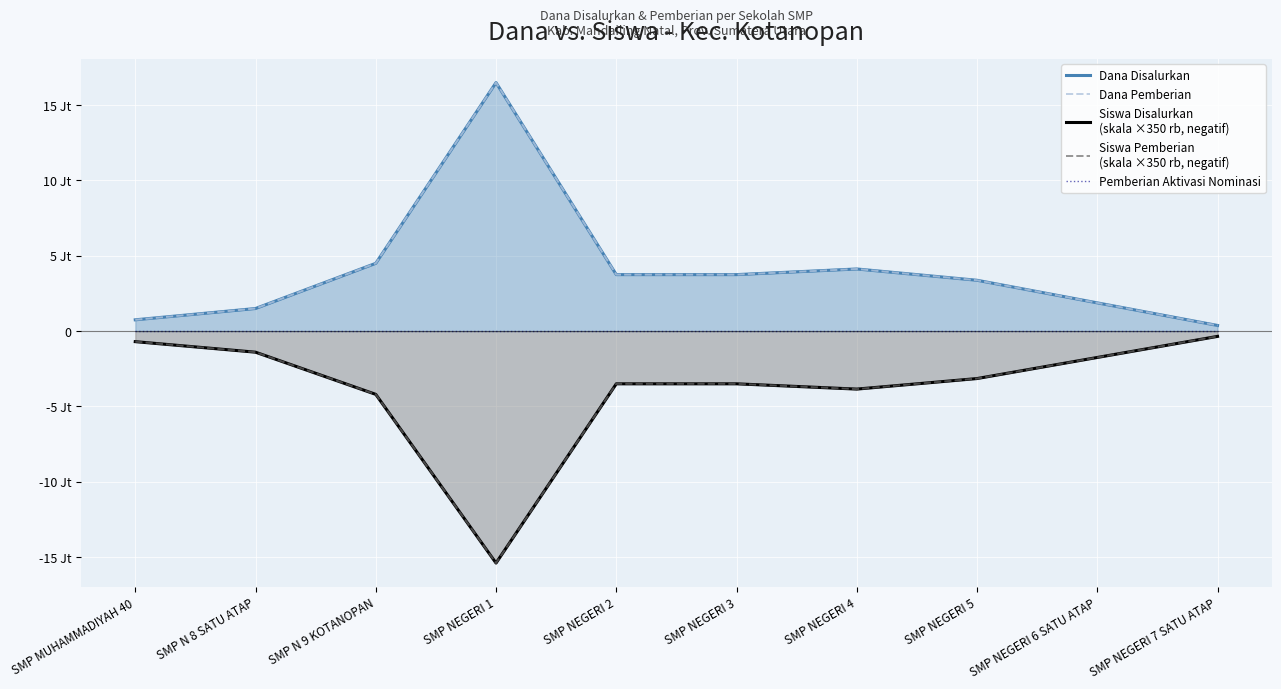

How many interior local valleys does the Siswa Disalurkan
(skala ×350 rb, negatif) series have?

2